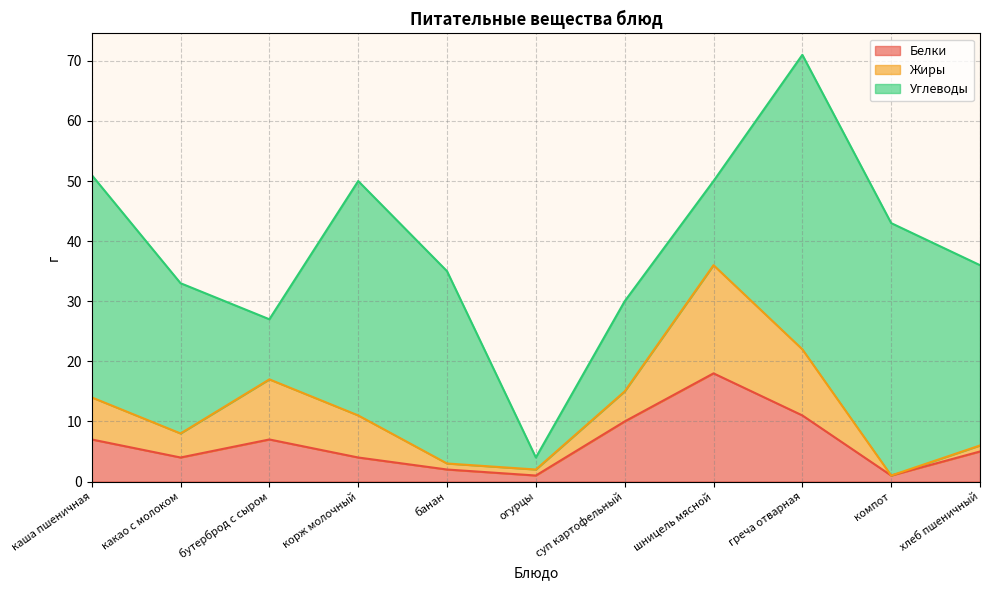

What is the total value across all series at греча отварная?

71